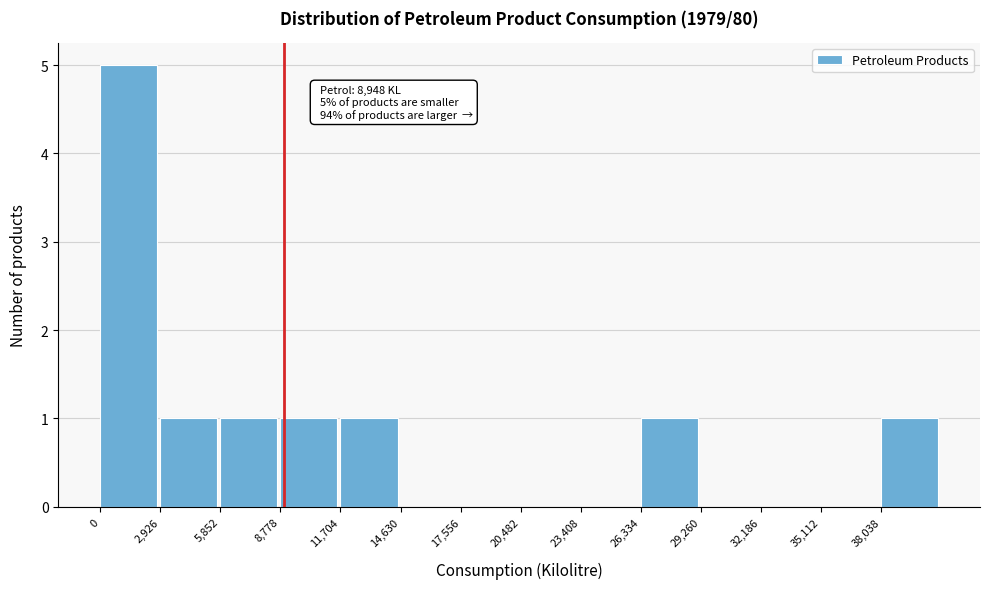

Which range on the x-axis has the tallest bar?

0 to 3000